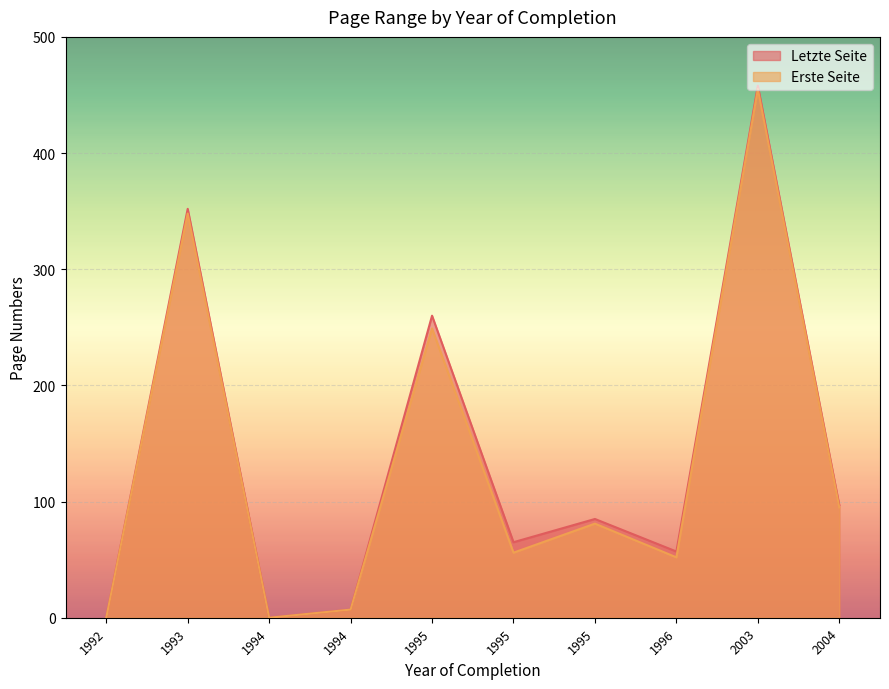

In Letzte Seite, how many points are higher than both neighbors (excluding endpoints)?

4